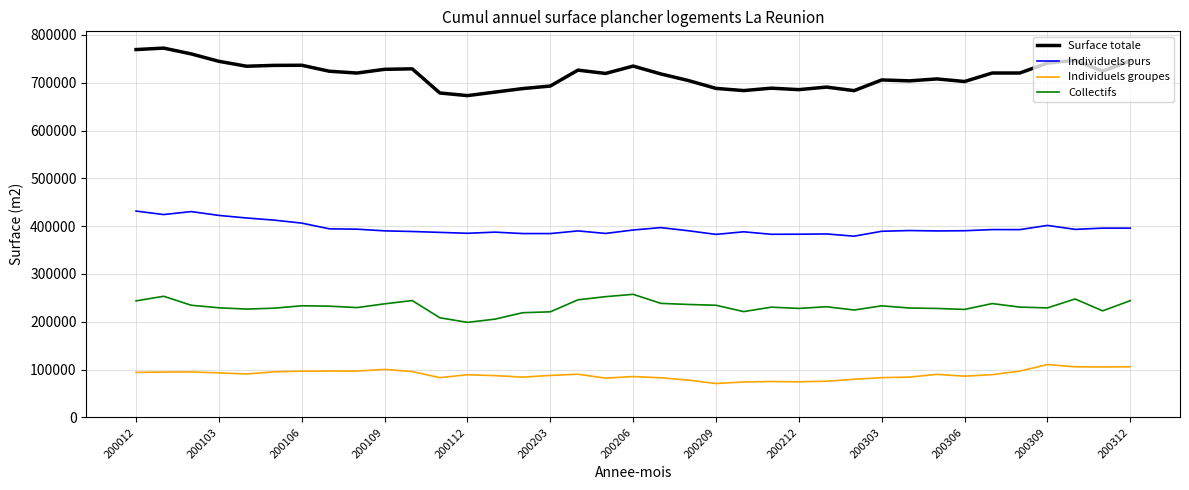

What is the difference between the second highest and second lowest values in the Individuels purs series?

47720